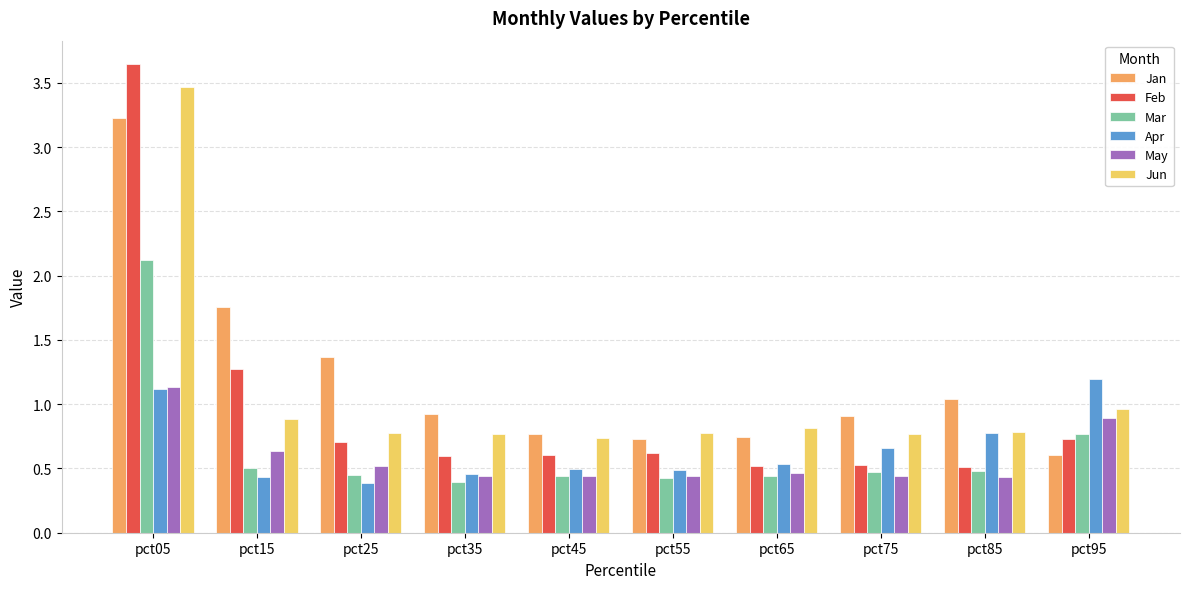

Is it true that Apr equals 0.5 at pct55?

True